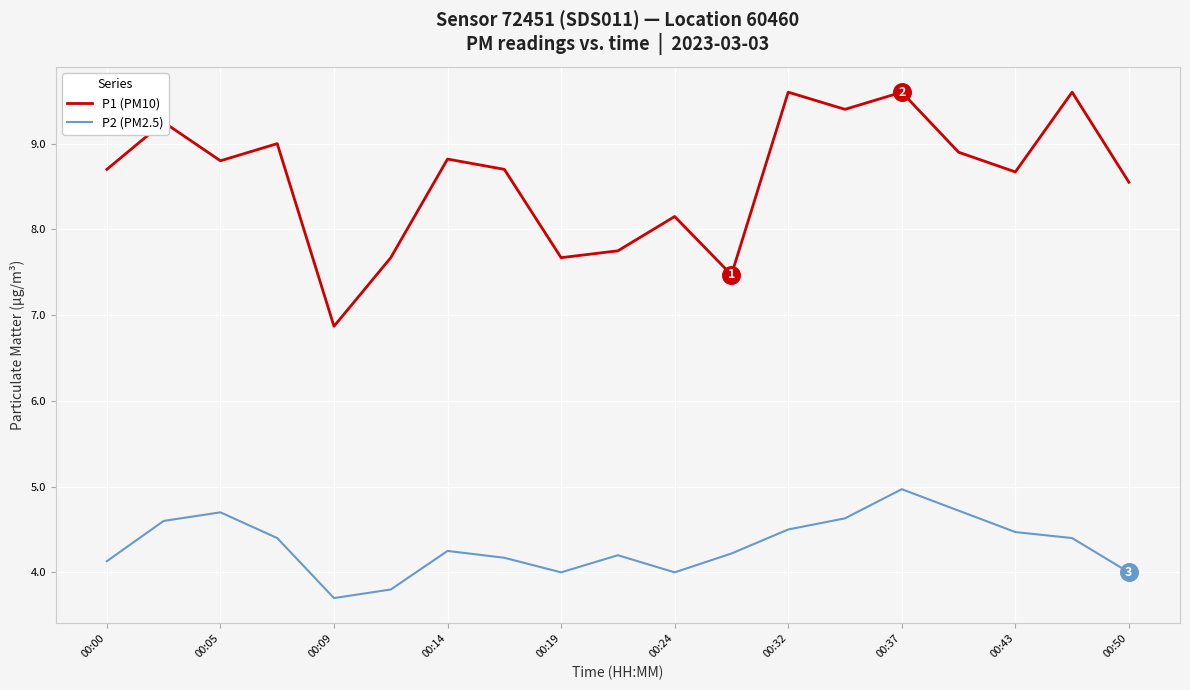

Which series has the largest total across all categories?

P1 (PM10)